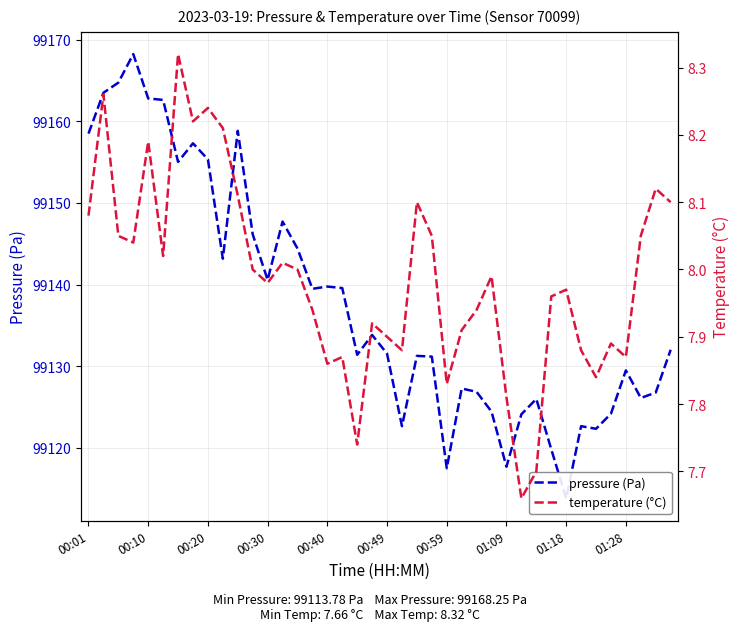

True or false: temperature has more than 0 points higher than both neighbors.

True